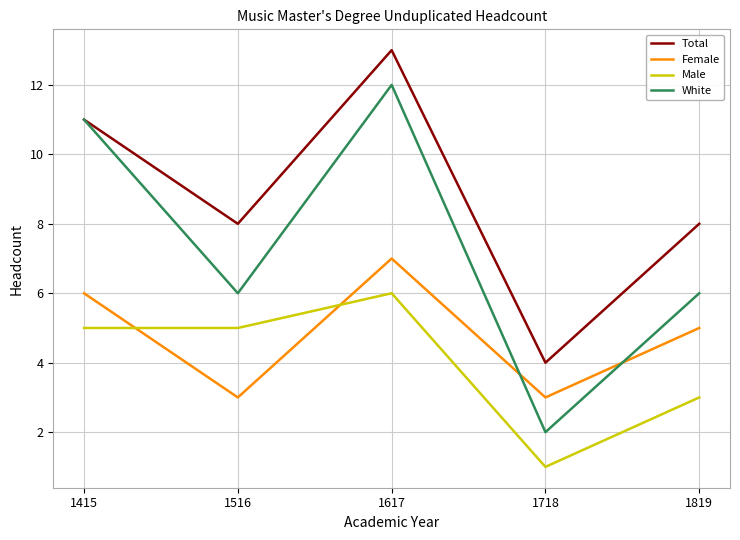

Count the Male values in the range 3 to 5.

3